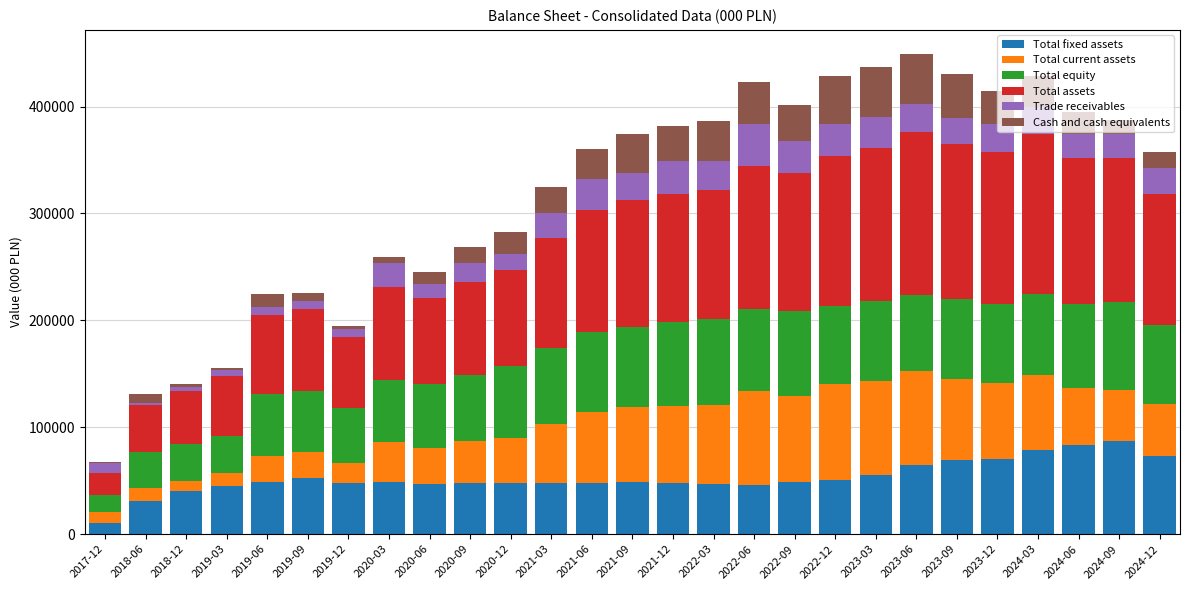

What is the highest value of the Total fixed assets series?

87125